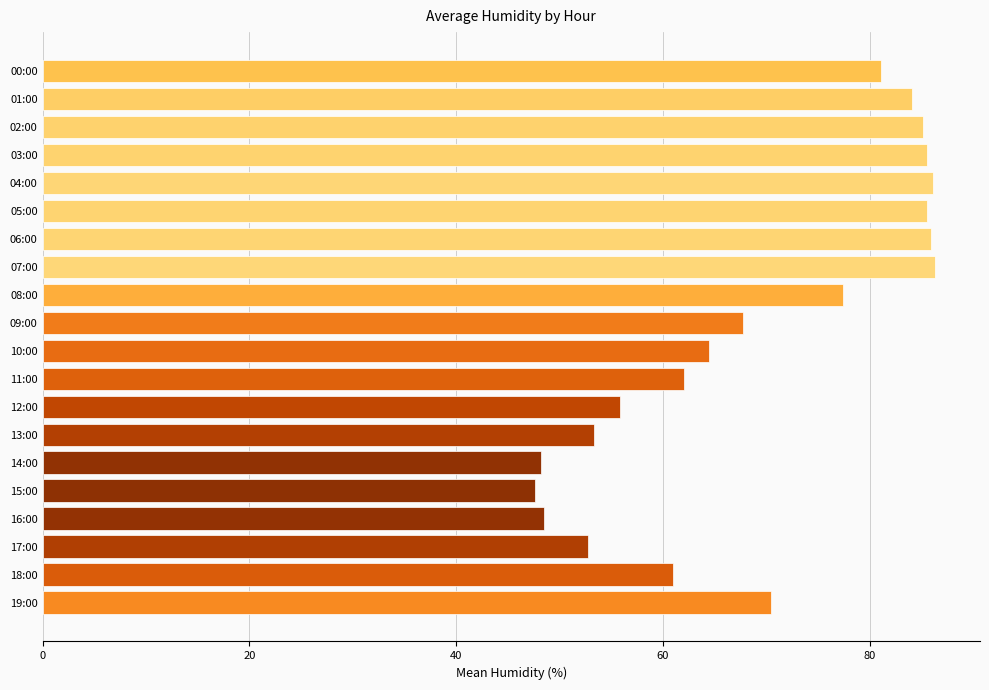

How many series are shown in this chart?

1